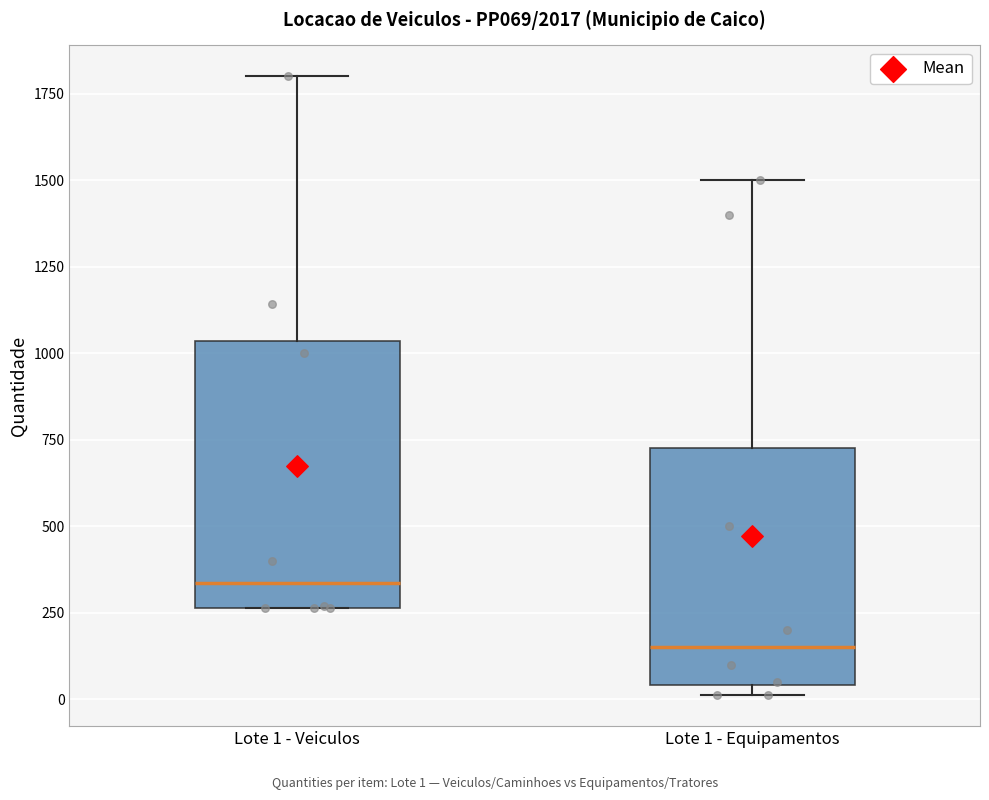

Which box has the lowest median line?

Lote 1 - Equipamentos